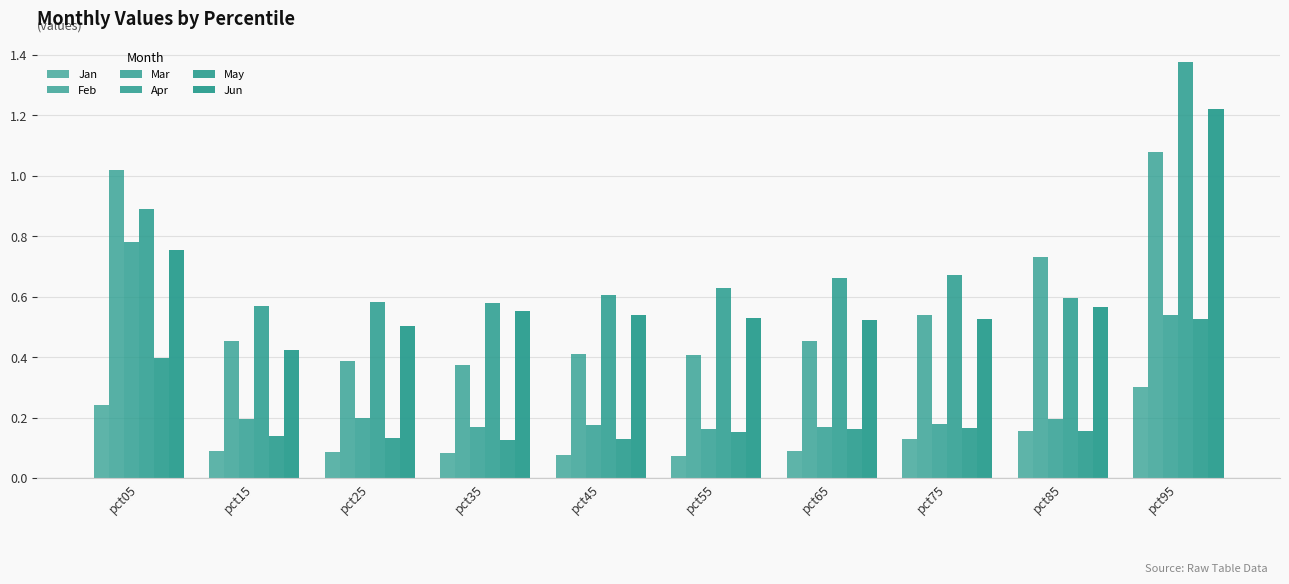

How many series are shown in this chart?

6